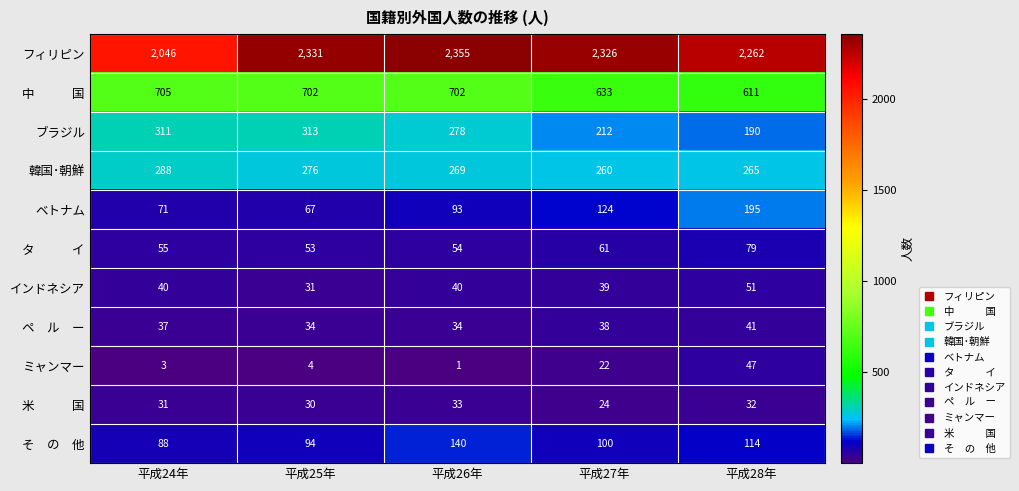

Which series has the largest range (max minus min)?

フィリピン